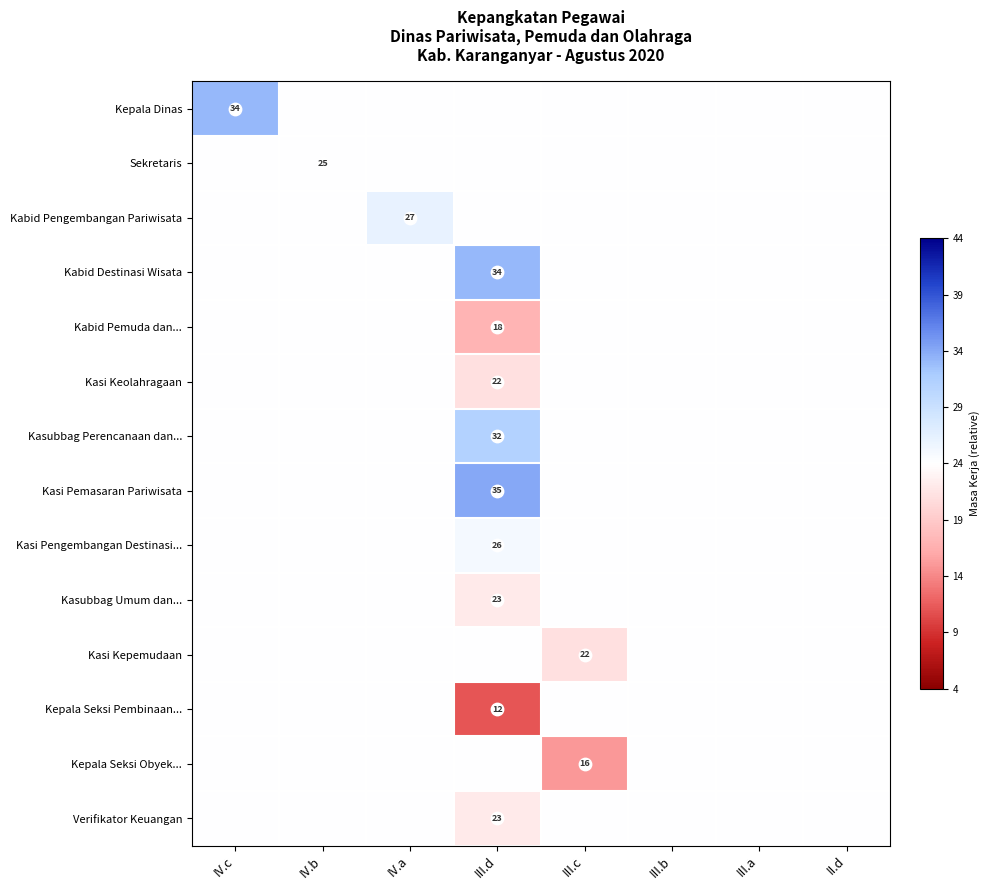

True or false: Kabid Pemuda dan... has a value of 0.0 at III.b.

True